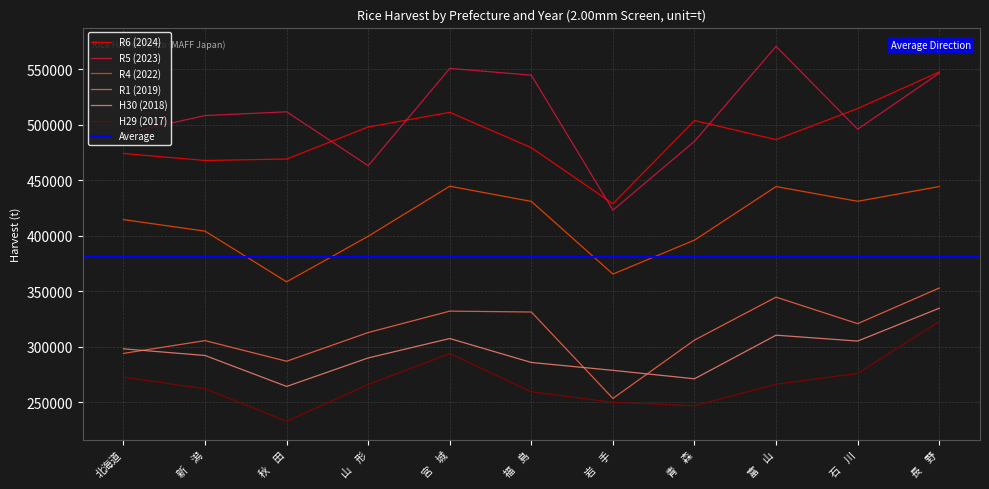

List the series in order of their peak value, highest first.

R5 (2023), R6 (2024), R4 (2022), R1 (2019), H30 (2018), H29 (2017)